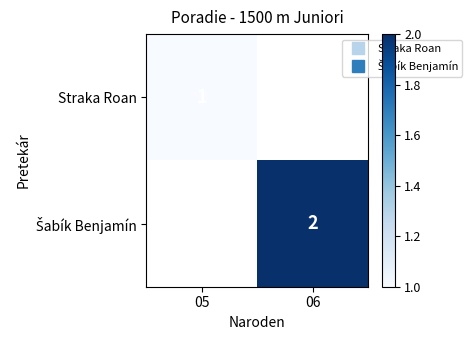

Which series has the largest range (max minus min)?

Straka Roan